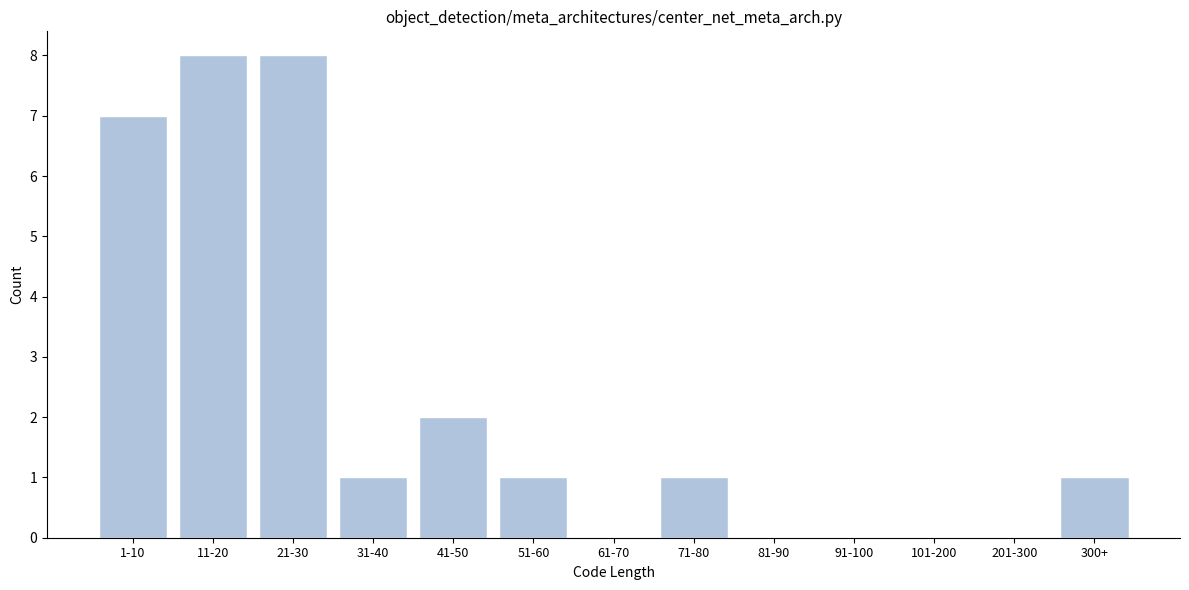

Reading left to right, extract all data points from this chart.

1-10=7	11-20=8	21-30=8	31-40=1	41-50=2	51-60=1	61-70=0	71-80=1	81-90=0	91-100=0	101-200=0	201-300=0	300+=1